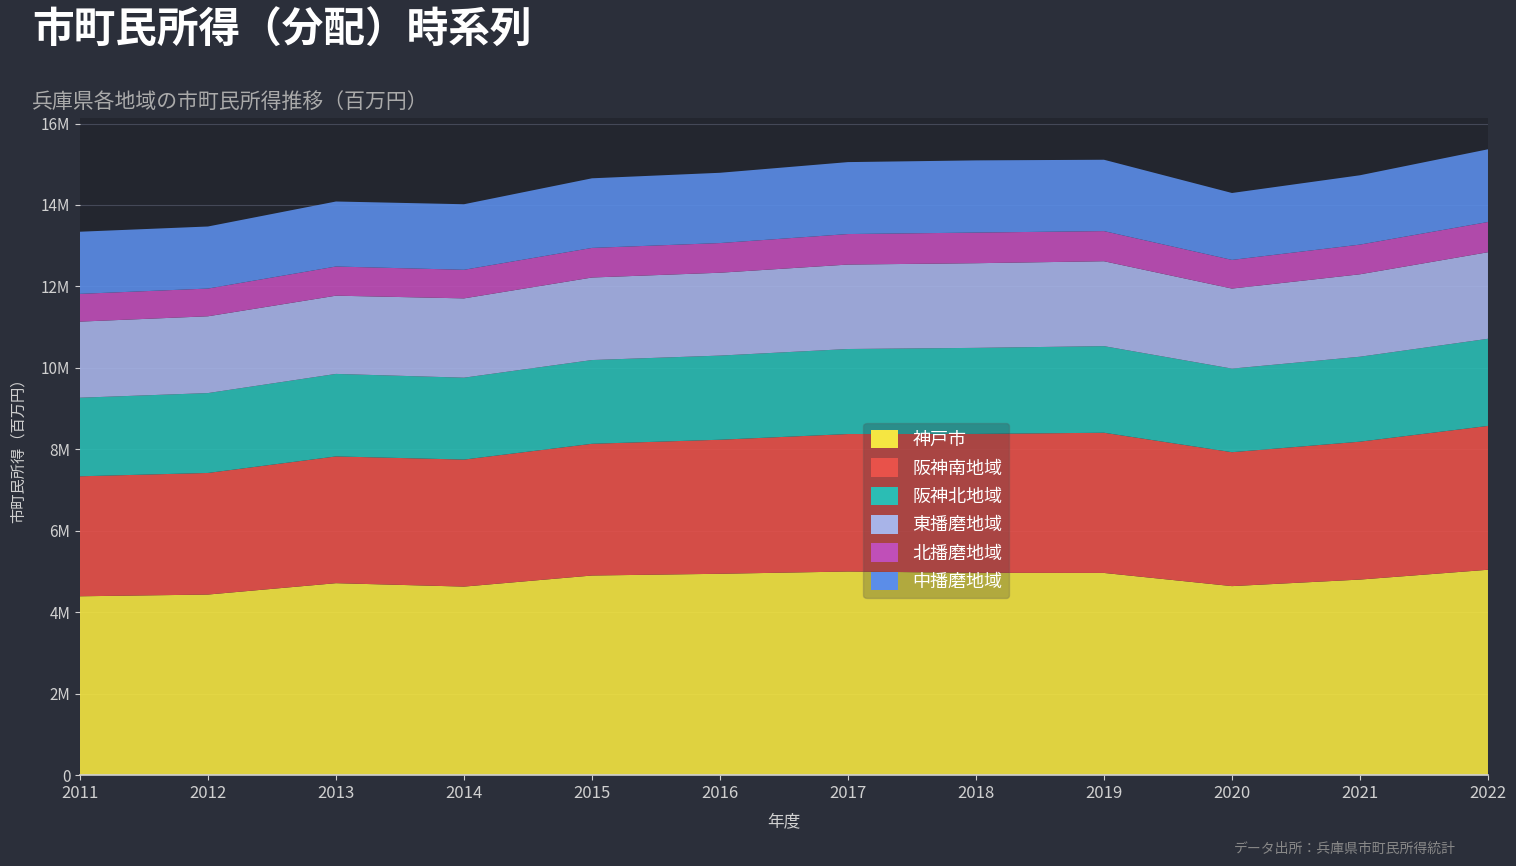

Reading left to right, extract all data points from this chart.

神戸市: 2011=4389193	2012=4431751	2013=4711189	2014=4626877	2015=4899269	2016=4942057	2017=4997604	2018=4965965	2019=4962721	2020=4638961	2021=4799729	2022=5040907
阪神南地域: 2011=2947207	2012=2986709	2013=3113134	2014=3119946	2015=3235422	2016=3292304	2017=3376592	2018=3410497	2019=3443579	2020=3289091	2021=3386897	2022=3532733
阪神北地域: 2011=1929784	2012=1961848	2013=2026517	2014=2011289	2015=2056630	2016=2066539	2017=2088242	2018=2114043	2019=2126680	2020=2052742	2021=2086367	2022=2140095
東播磨地域: 2011=1868955	2012=1886148	2013=1921547	2014=1947695	2015=2027113	2016=2035161	2017=2074105	2018=2079227	2019=2085347	2020=1966123	2021=2025022	2022=2126066
北播磨地域: 2011=681762	2012=680900	2013=716318	2014=702243	2015=727017	2016=728652	2017=749434	2018=752590	2019=740082	2020=703785	2021=728908	2022=742114
中播磨地域: 2011=1526174	2012=1524171	2013=1596718	2014=1609977	2015=1709519	2016=1726046	2017=1766918	2018=1772826	2019=1752385	2020=1643472	2021=1702860	2022=1785787